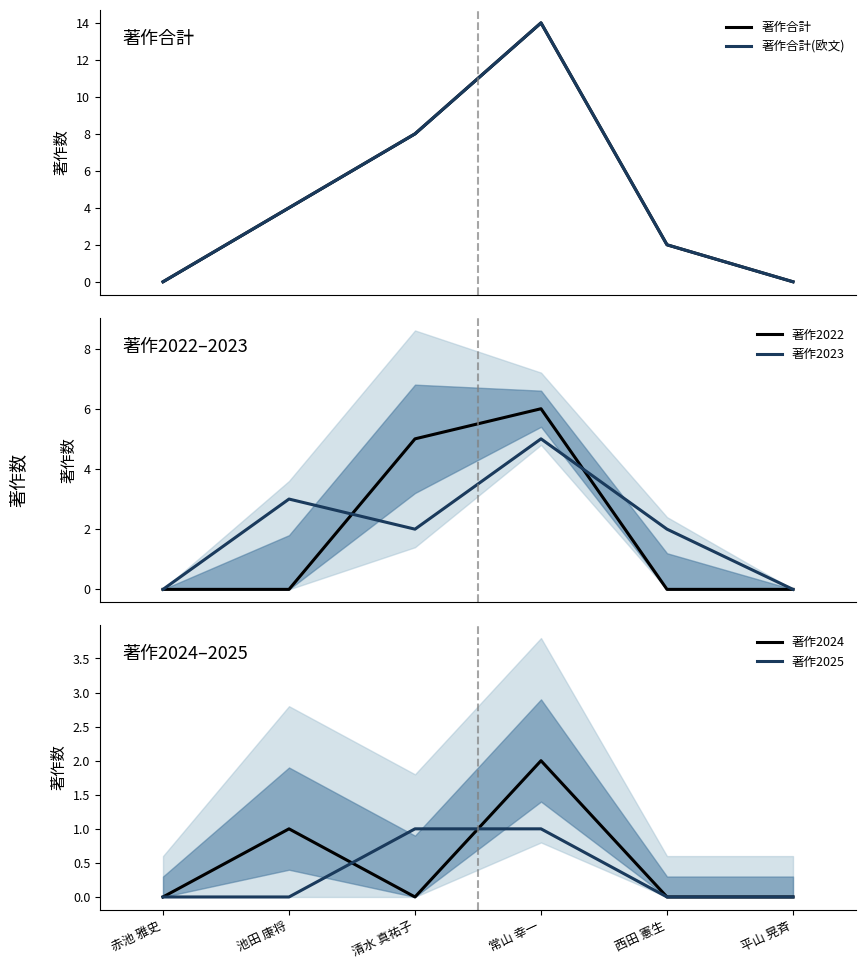

How many 著作合計 values are between 0 and 8?

5